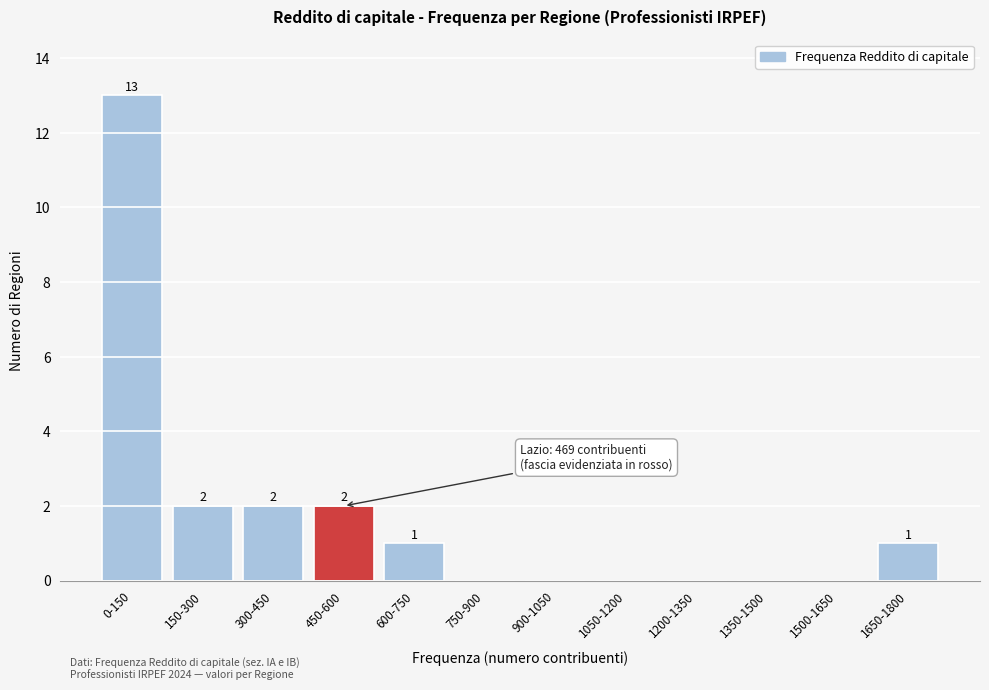

Reading left to right, what are all the values shown in this chart?

0-150=13	150-300=2	300-450=2	450-600=2	600-750=1	750-900=0	900-1050=0	1050-1200=0	1200-1350=0	1350-1500=0	1500-1650=0	1650-1800=1